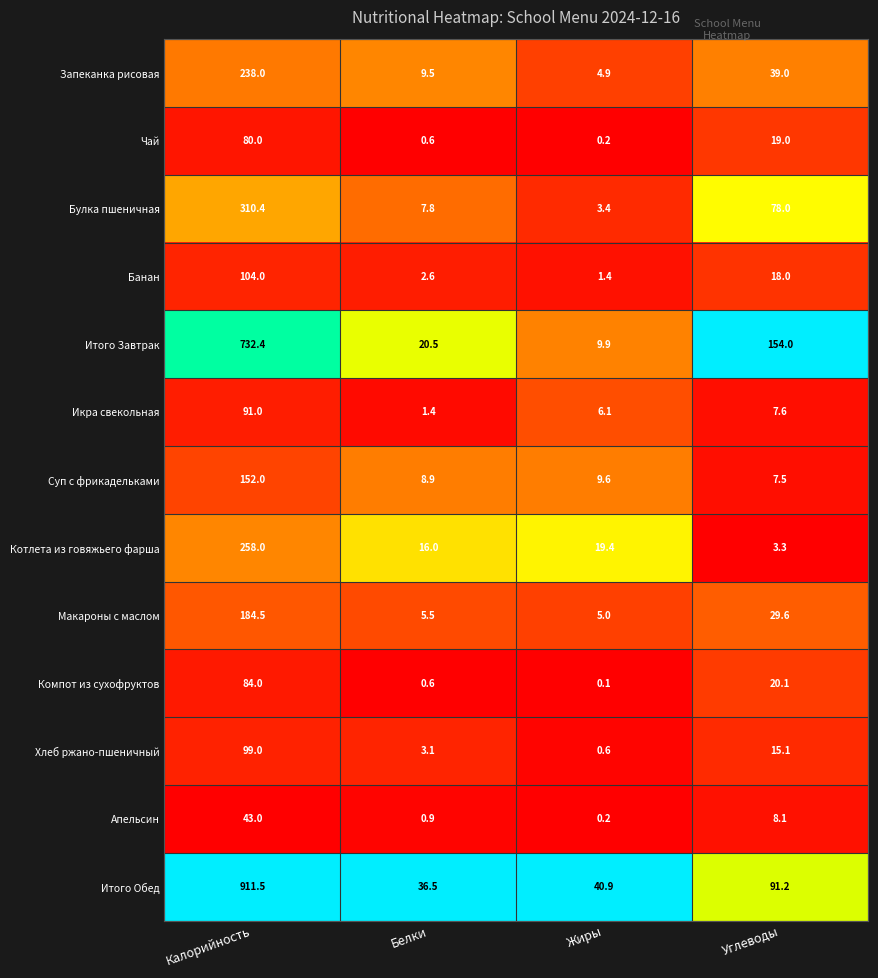

List the labels in order of Суп с фрикадельками value, smallest first.

Углеводы, Белки, Жиры, Калорийность